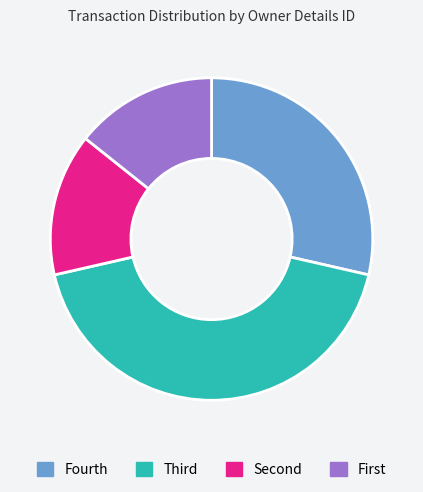

Does any single category account for the majority?

No